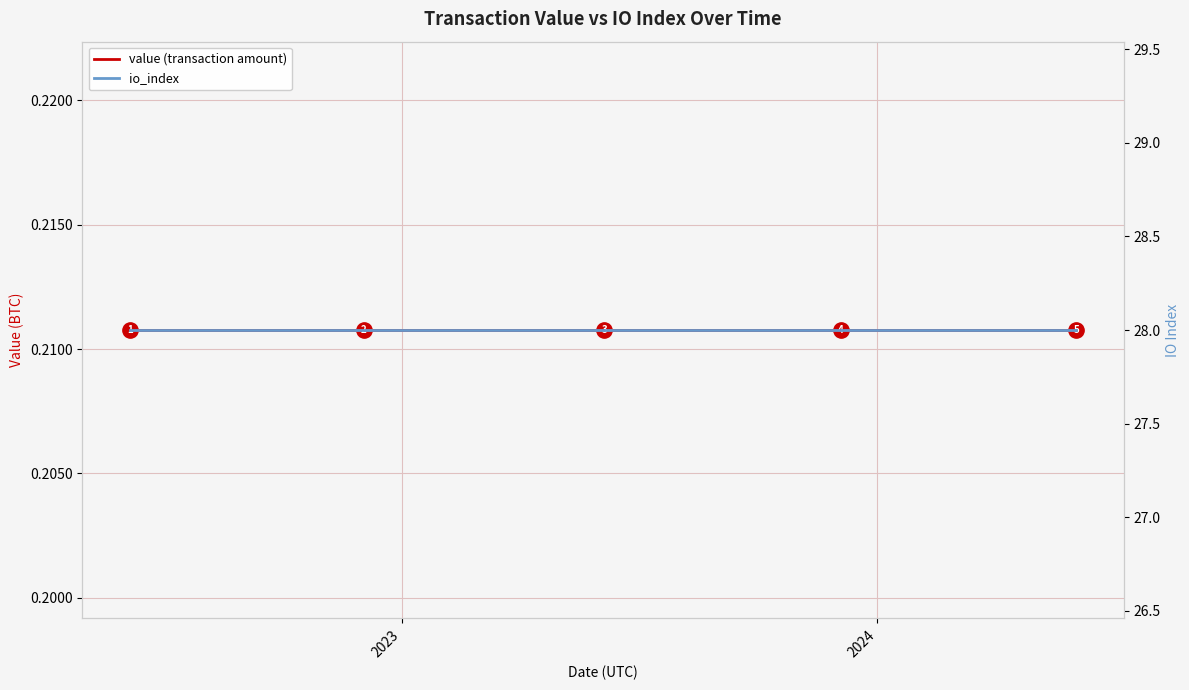

List the series in order of their overall mean, lowest first.

value (transaction amount), io_index